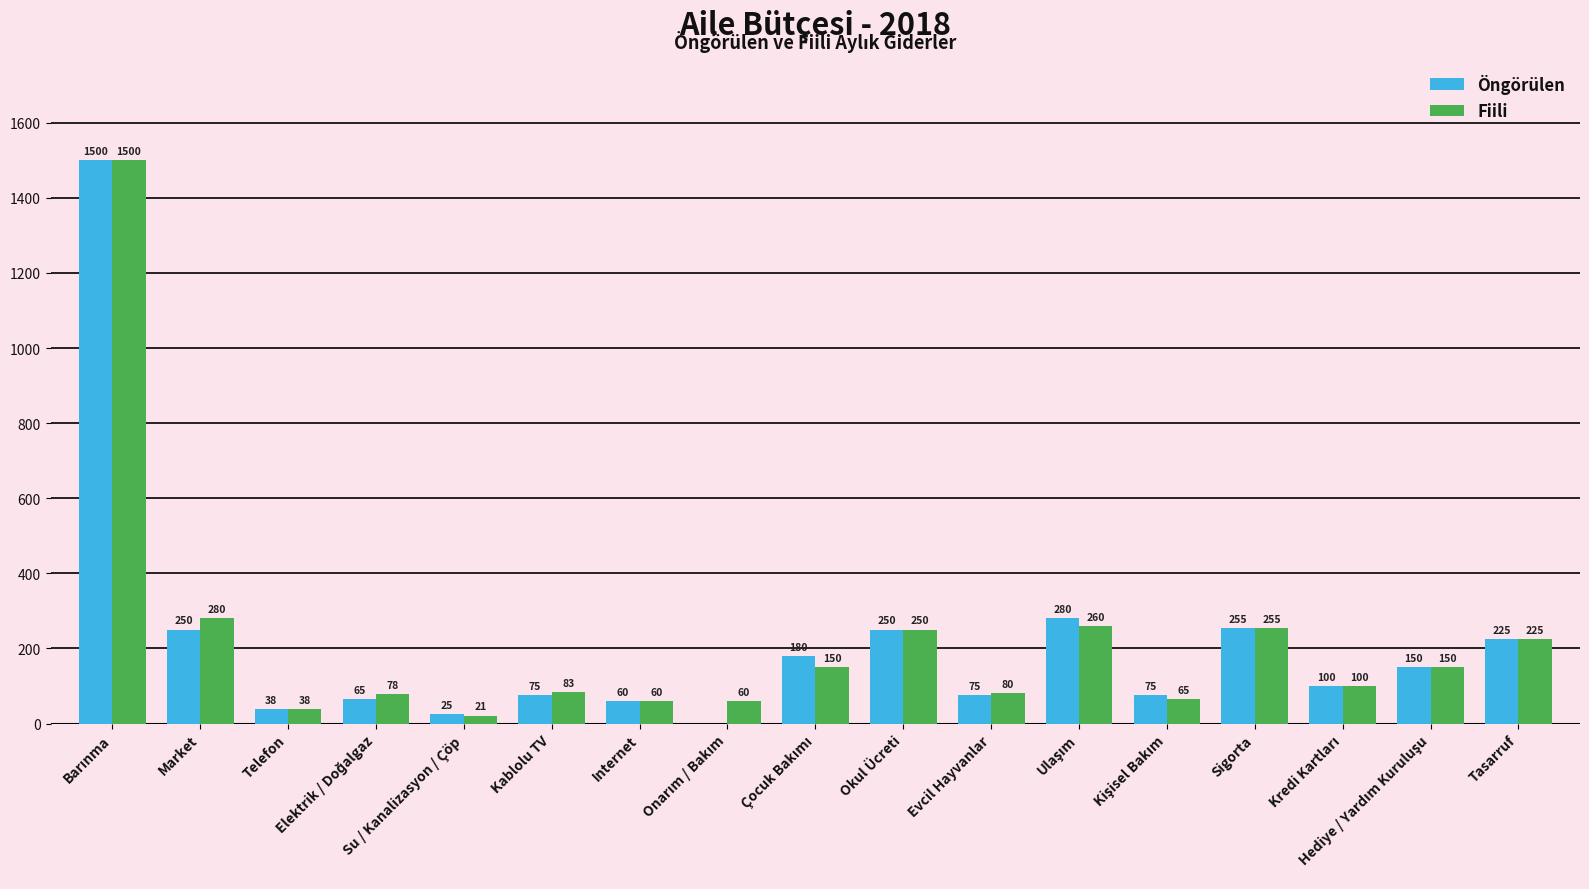

What is the maximum value shown in the chart?

1500